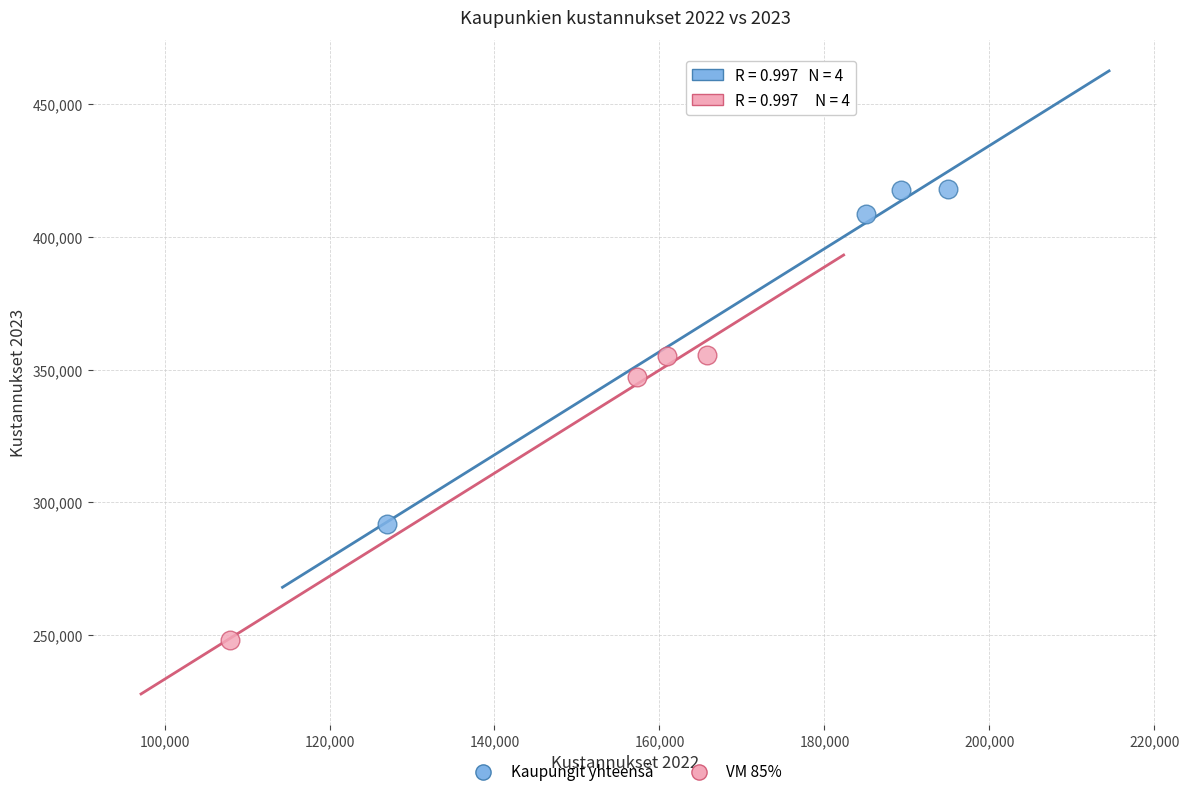

Which series contains the lowest Y value?

VM 85%